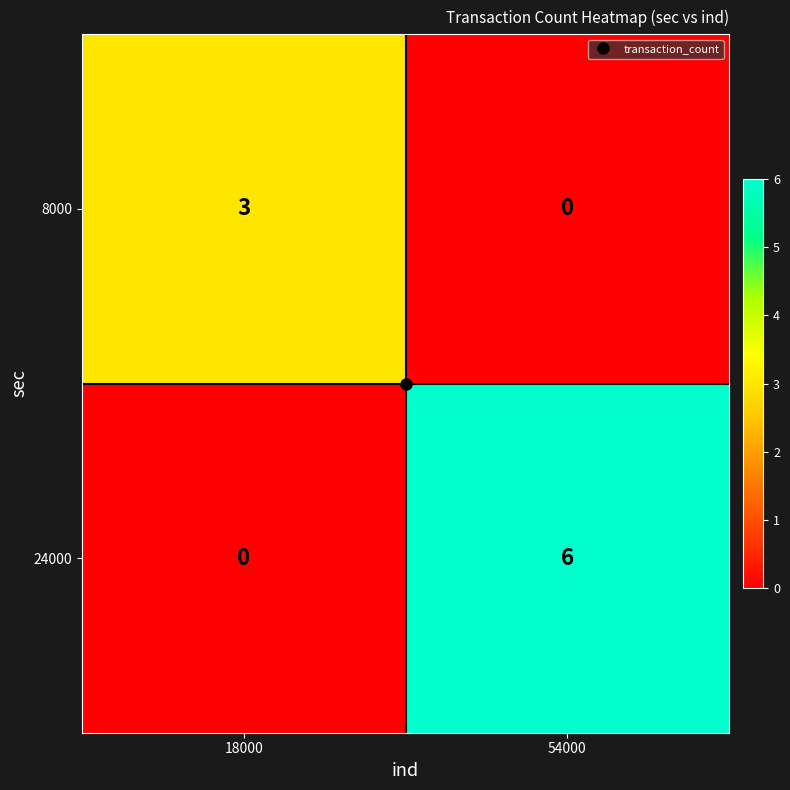

List the series in order of their peak value, highest first.

24000, 8000